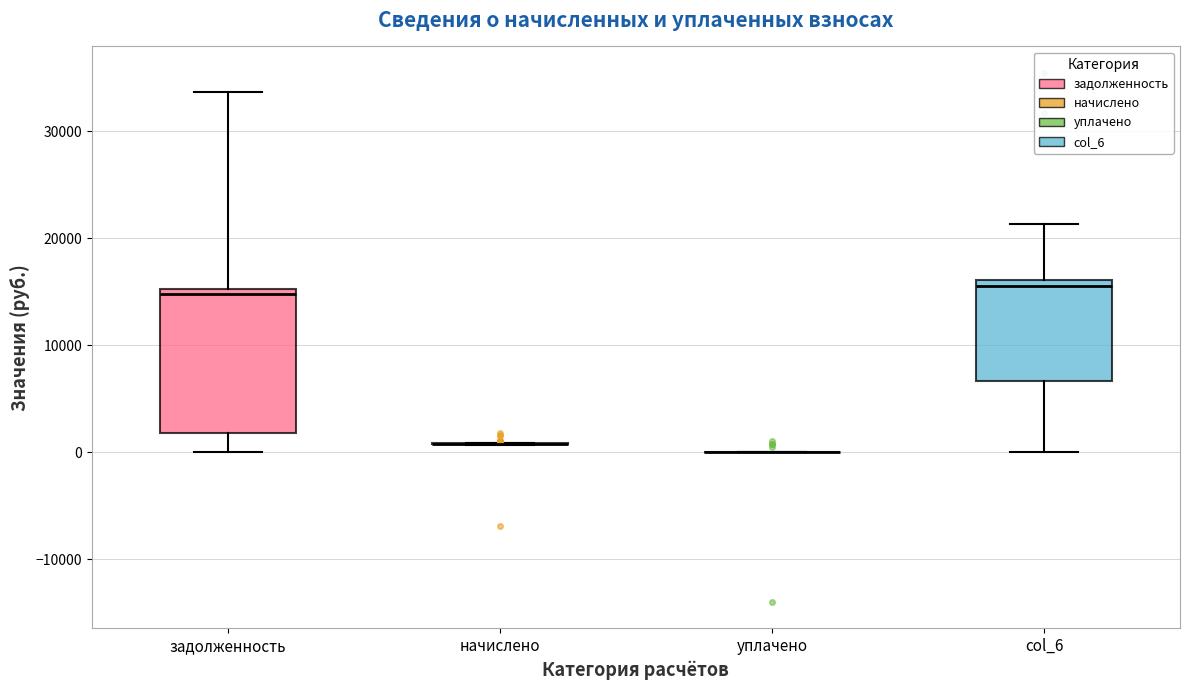

Reading left to right, read every box against the y-axis: the position of its median line, the range the box covers, and the ends of its whiskers. The values are not printed on the chart, so give them approximately, as read against the axis.

задолженность: median 15000 (just below the box's upper edge), box 2000 to 15000, whiskers 0 to 34000
начислено: box collapsed to a line at 1000, whiskers 1000 to 1000
уплачено: box collapsed to a line at 0, whiskers 0 to 0
col_6: median 16000 (just below the box's upper edge), box 7000 to 16000, whiskers 0 to 21000